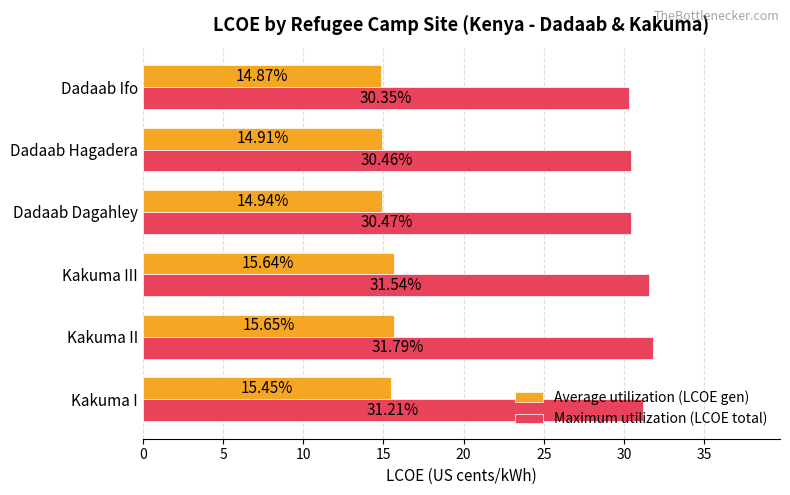

At which label is Average utilization (LCOE gen) closest to 15?

Dadaab Dagahley